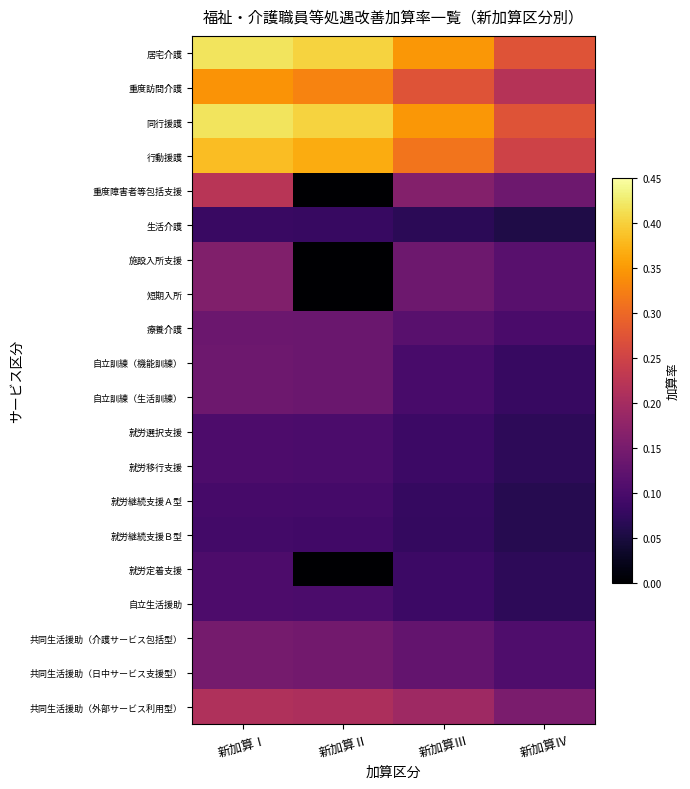

List the series in order of their peak value, highest first.

居宅介護, 同行援護, 行動援護, 重度訪問介護, 重度障害者等包括支援, 共同生活援助（外部サービス利用型）, 施設入所支援, 短期入所, 共同生活援助（介護サービス包括型）, 共同生活援助（日中サービス支援型）, 自立訓練（機能訓練）, 自立訓練（生活訓練）, 療養介護, 就労選択支援, 就労移行支援, 就労定着支援, 自立生活援助, 就労継続支援Ａ型, 就労継続支援Ｂ型, 生活介護